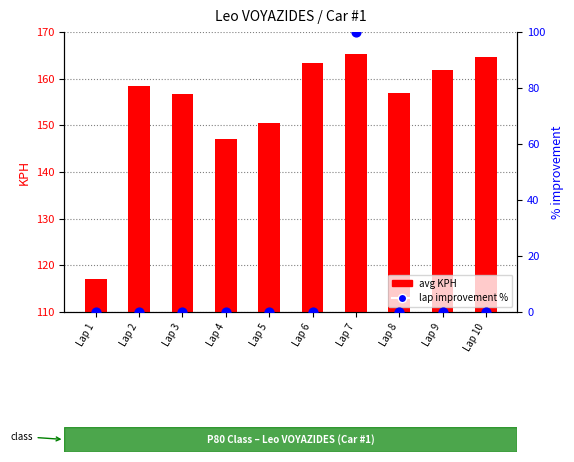

At which category is the sum across all series the highest?

Lap 7